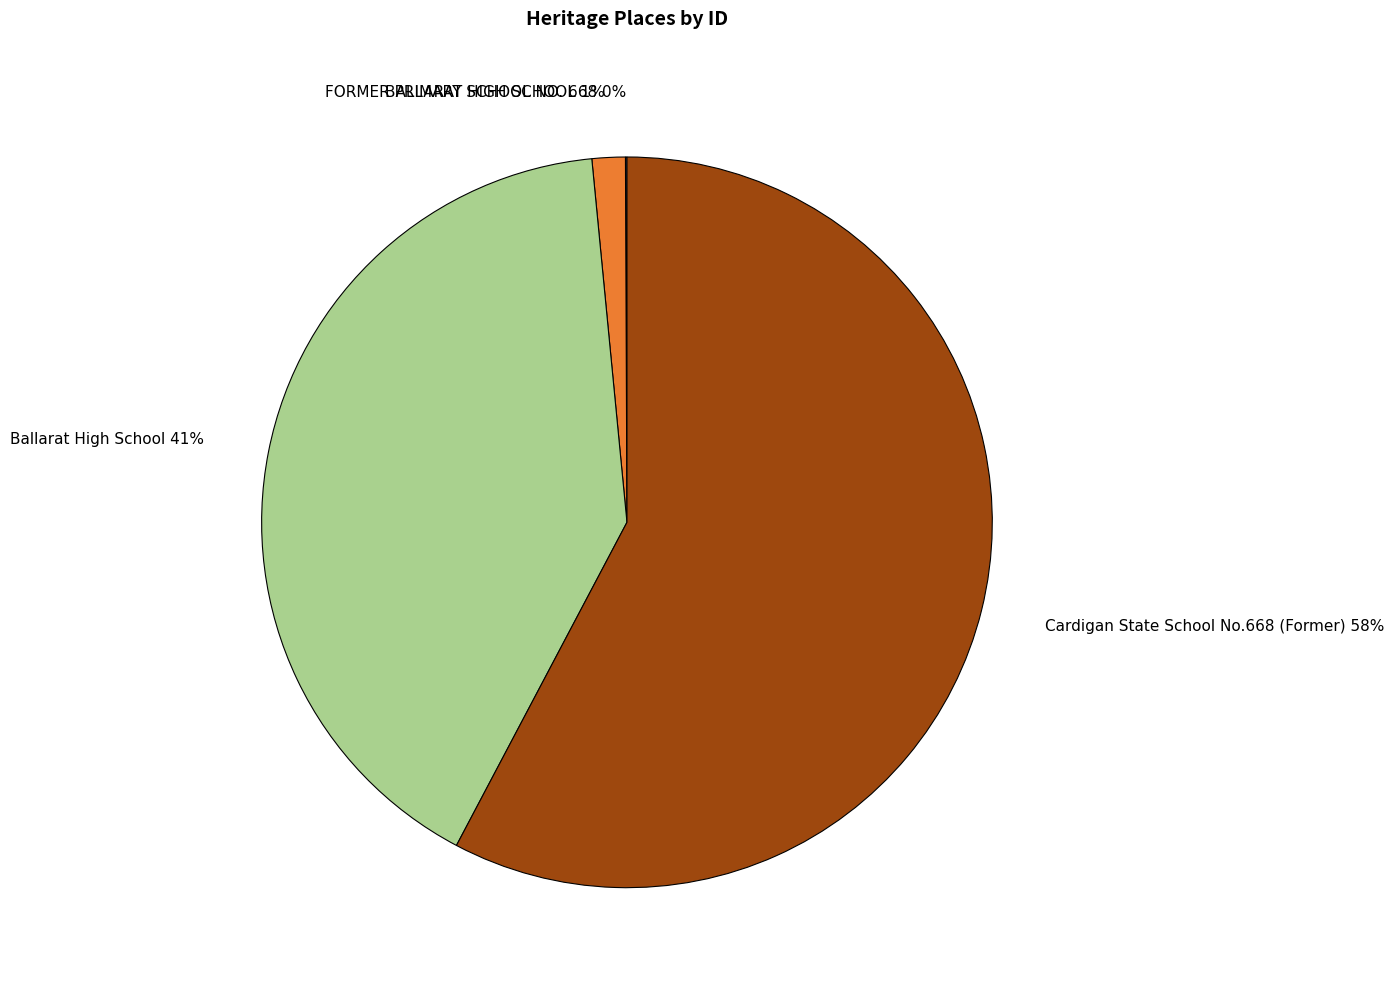

True or false: BALLARAT HIGH SCHOOL accounts for 11% of the total.

False